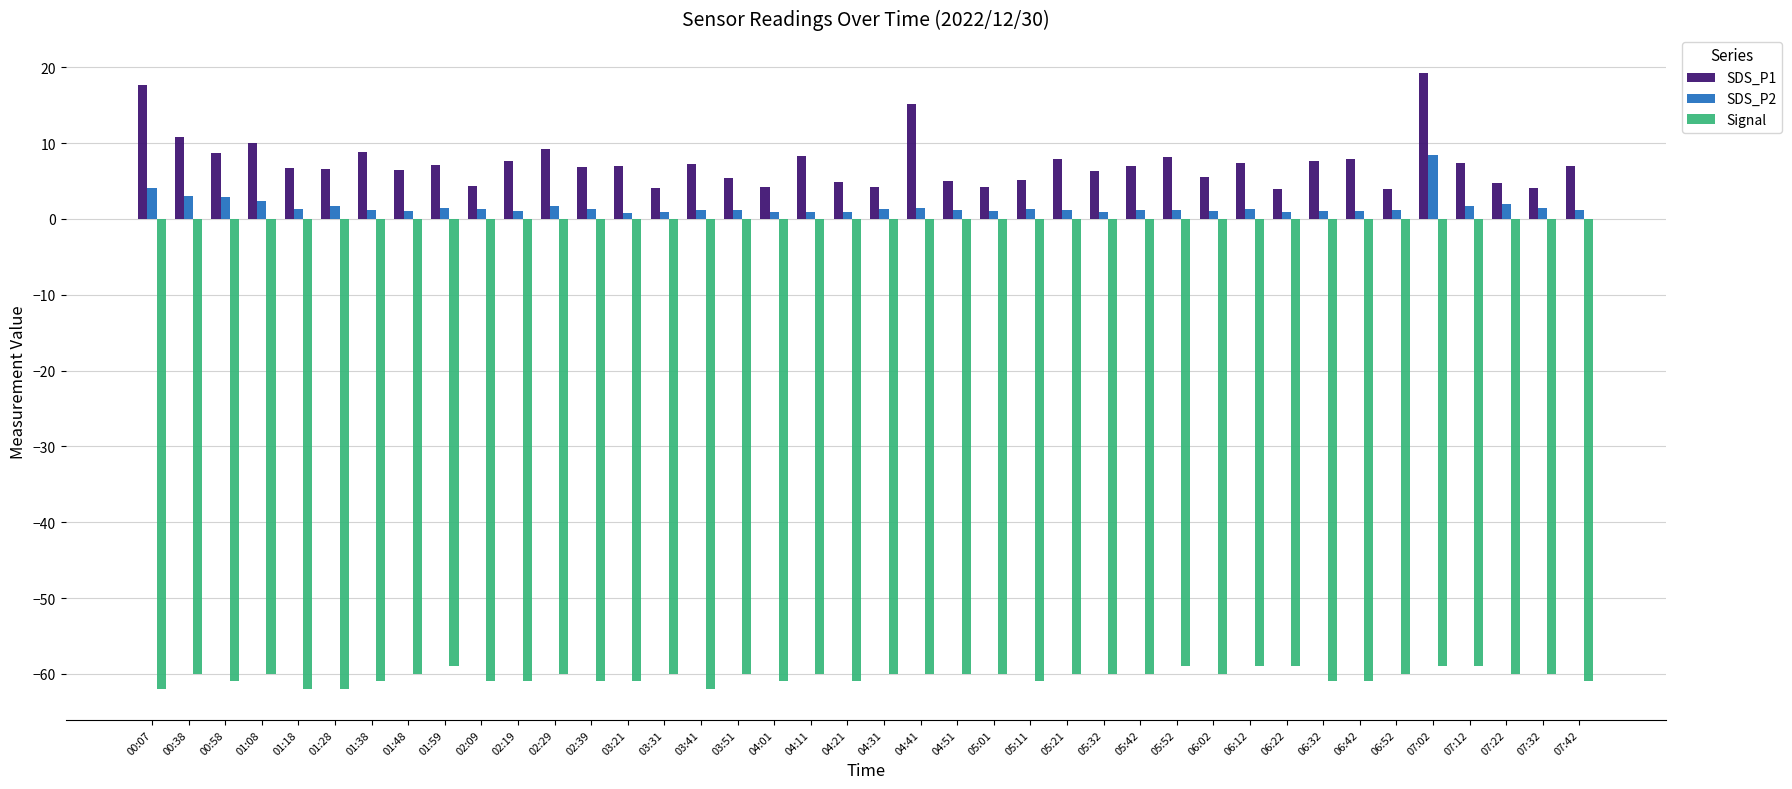

How many bars are there in each group?

3